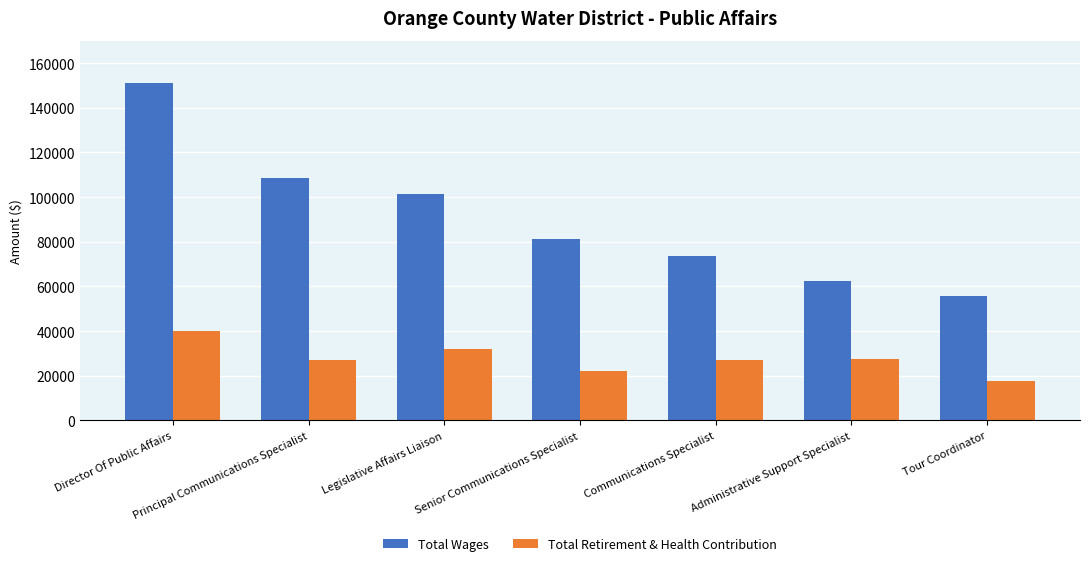

True or false: Total Wages has a value of 120412 at Communications Specialist.

False